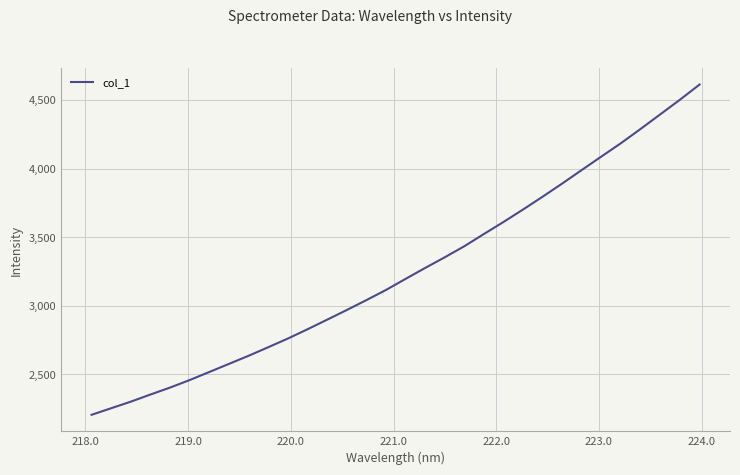

What is the difference between the maximum and minimum values?

2406.3